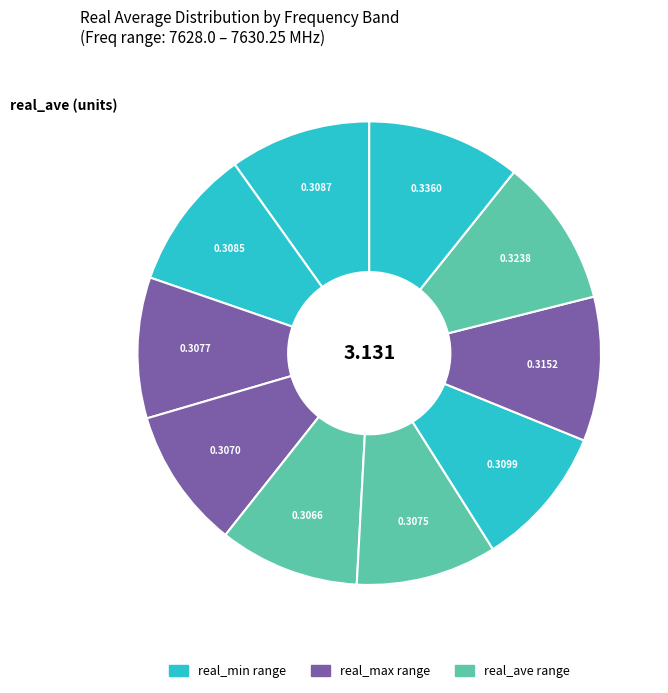

Which slice is the smallest?

7629.5